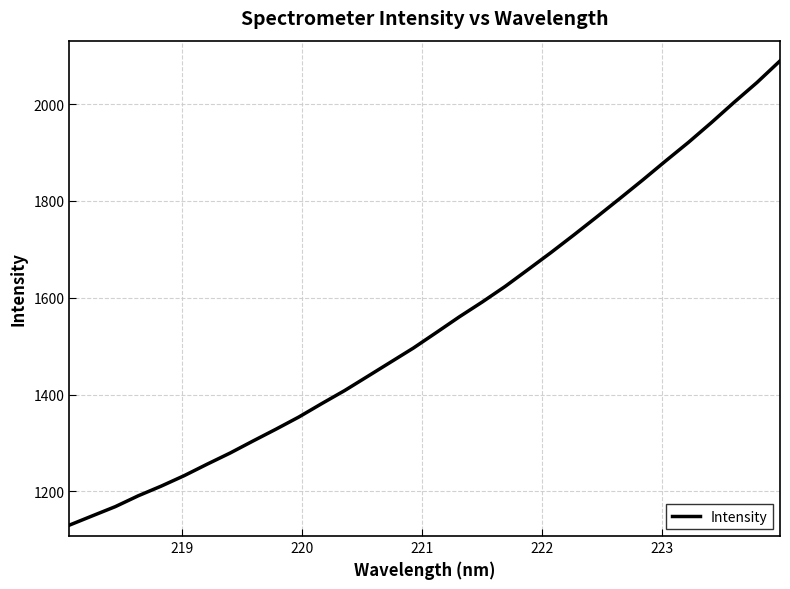

True or false: the data has more than 1 interior local peaks.

False